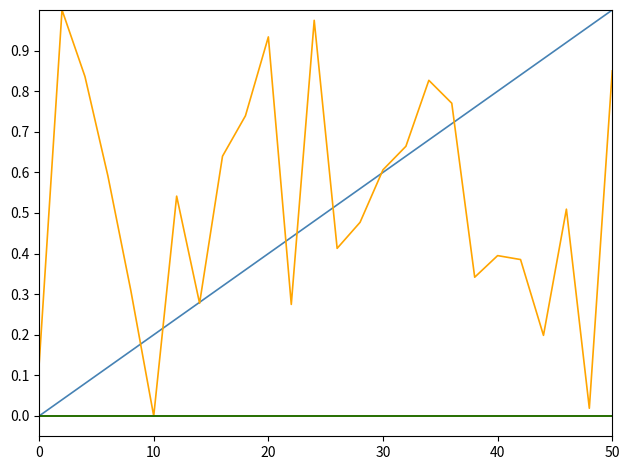

Is it true that minute equals 0.0 at 10?

True